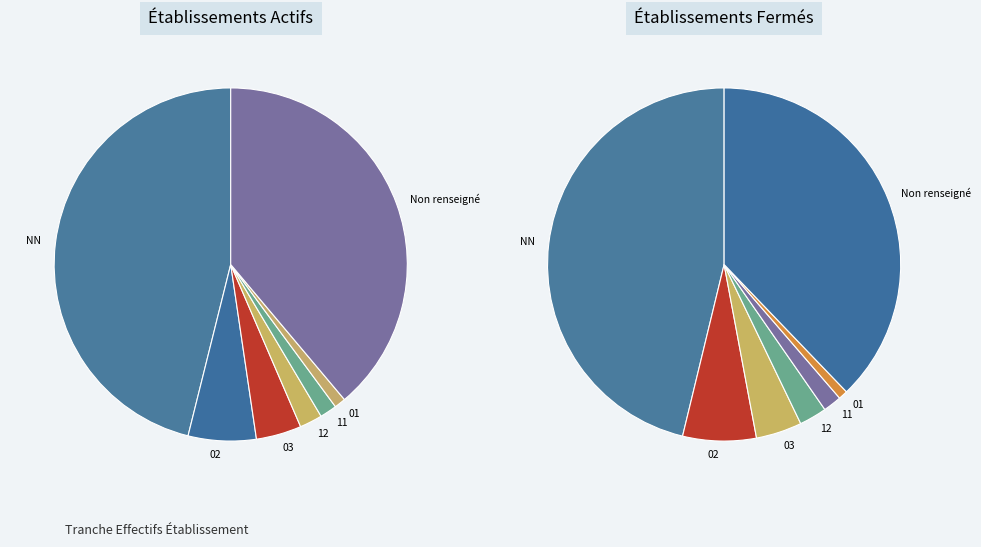

To the nearest percent, what is the combined percentage of 12 and ?

41%